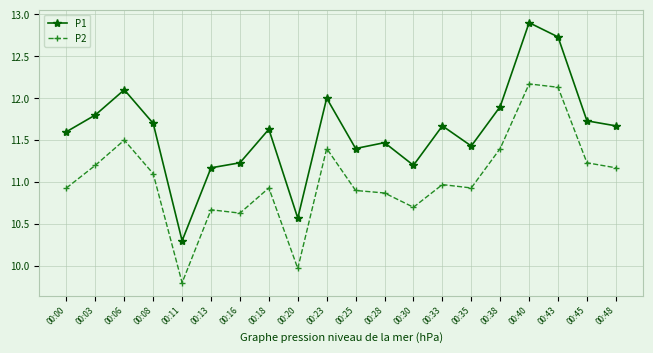

What is the value of the P1 point at the 11th from the left?

11.4